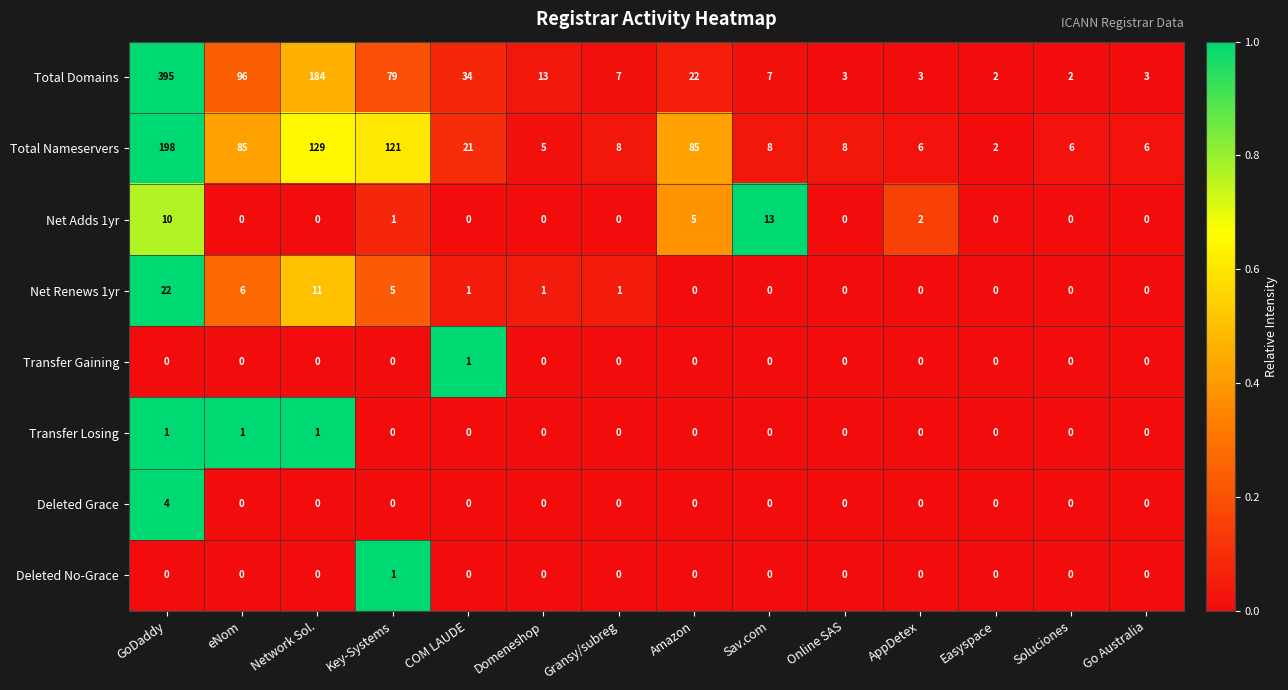

What is the difference between the maximum and minimum values in the Total Nameservers series?

196